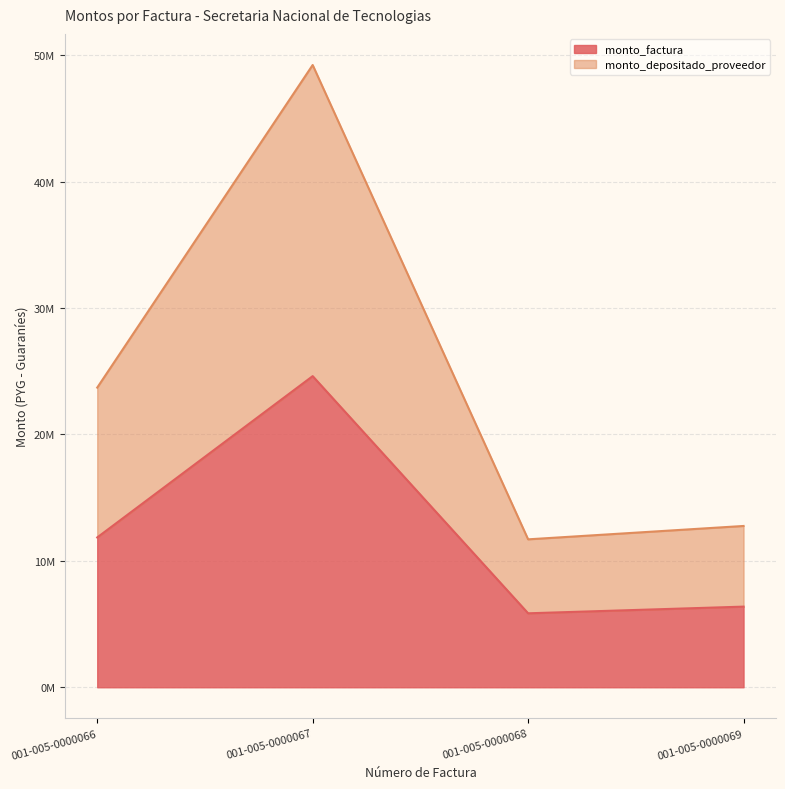

What are all the series names shown in the legend?

monto_factura, monto_depositado_proveedor